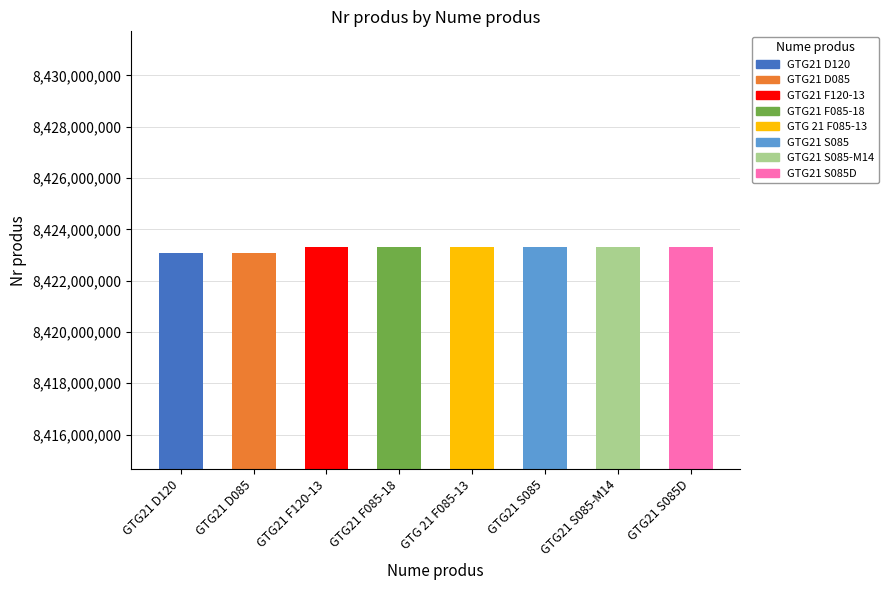

What is the average value?

8423242228